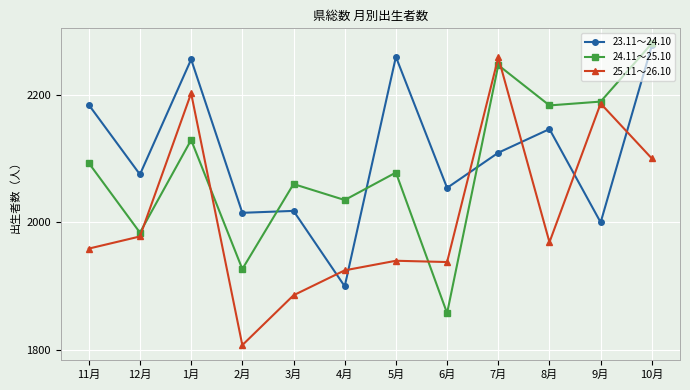

How many values in the 24.11～25.10 series are below 2093?

6